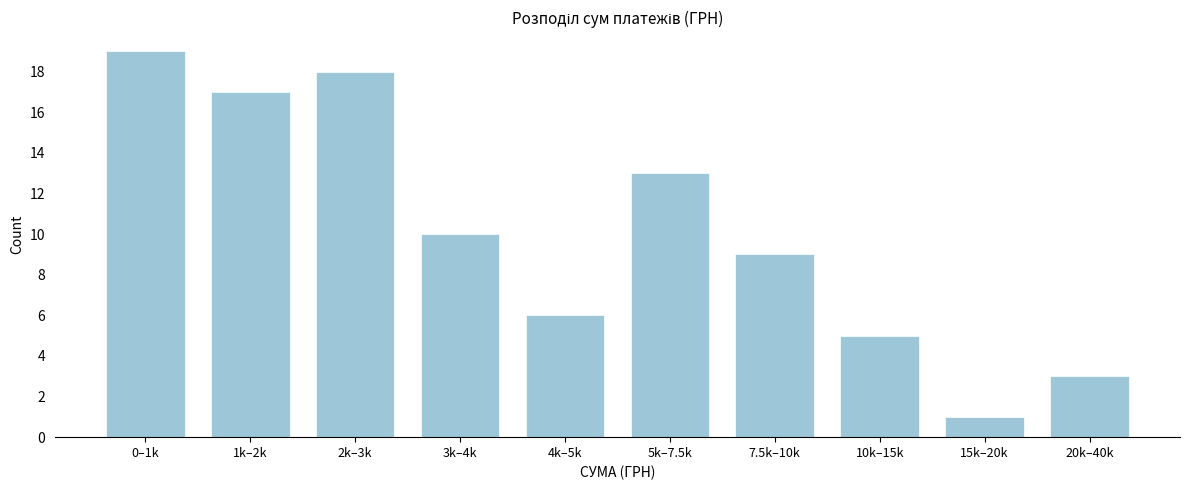

Reading left to right, list all the values displayed in this chart.

0–1k=19	1k–2k=17	2k–3k=18	3k–4k=10	4k–5k=6	5k–7.5k=13	7.5k–10k=9	10k–15k=5	15k–20k=1	20k–40k=3